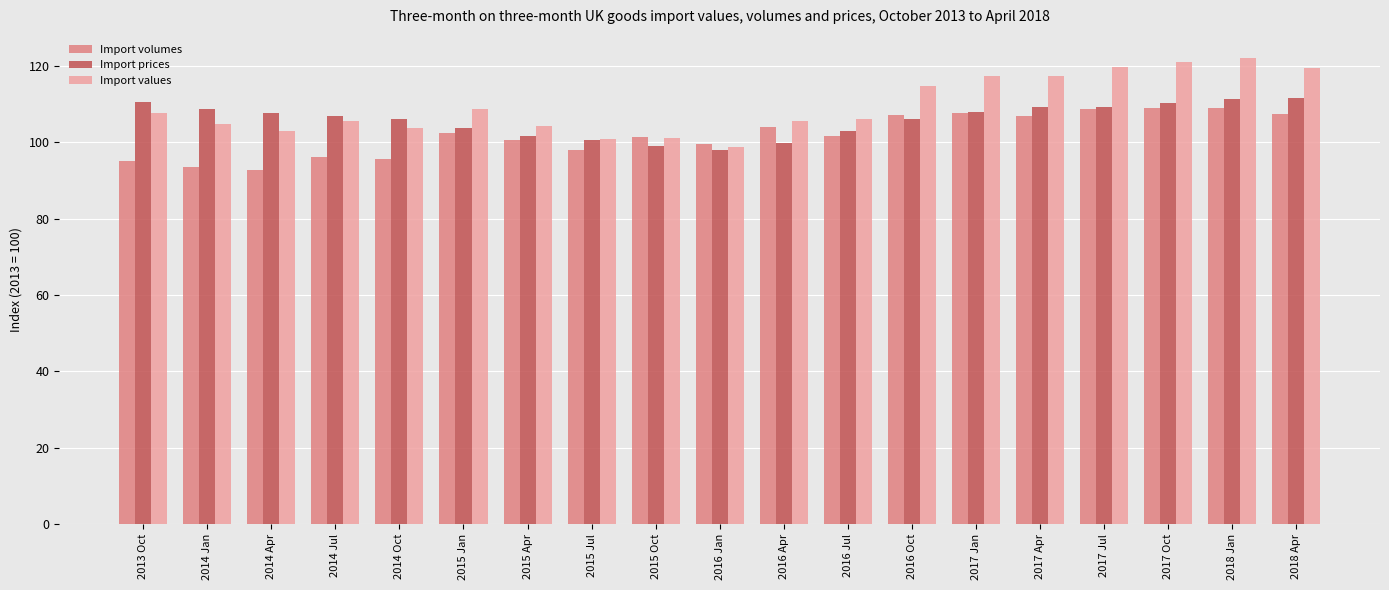

How many bars are there in each group?

3